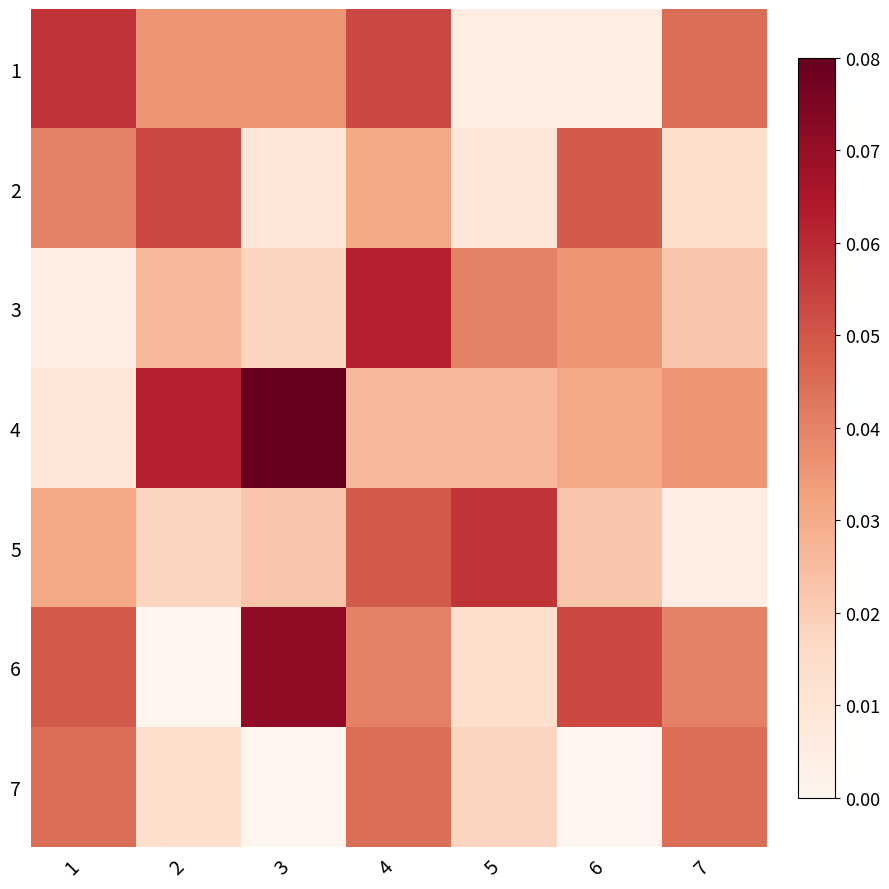

What is the maximum value shown in the chart?

1.0